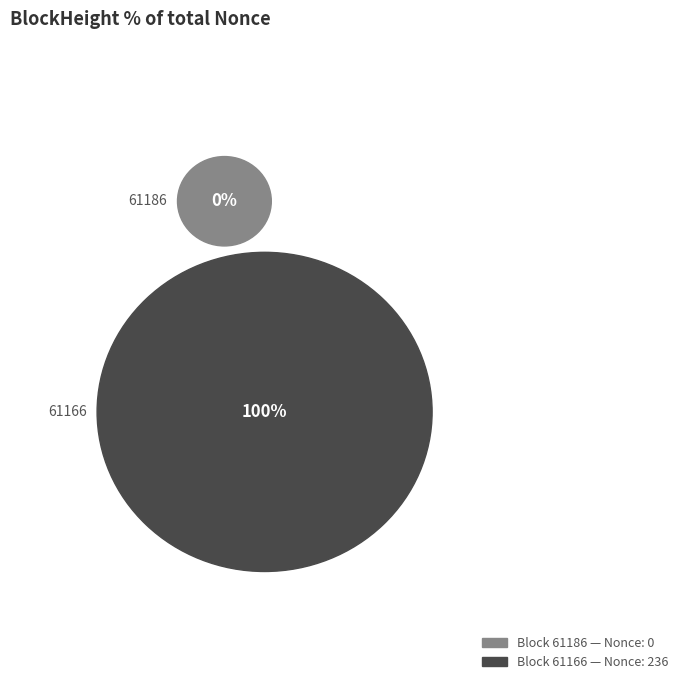

True or false: 61166 accounts for 100% of the total.

True